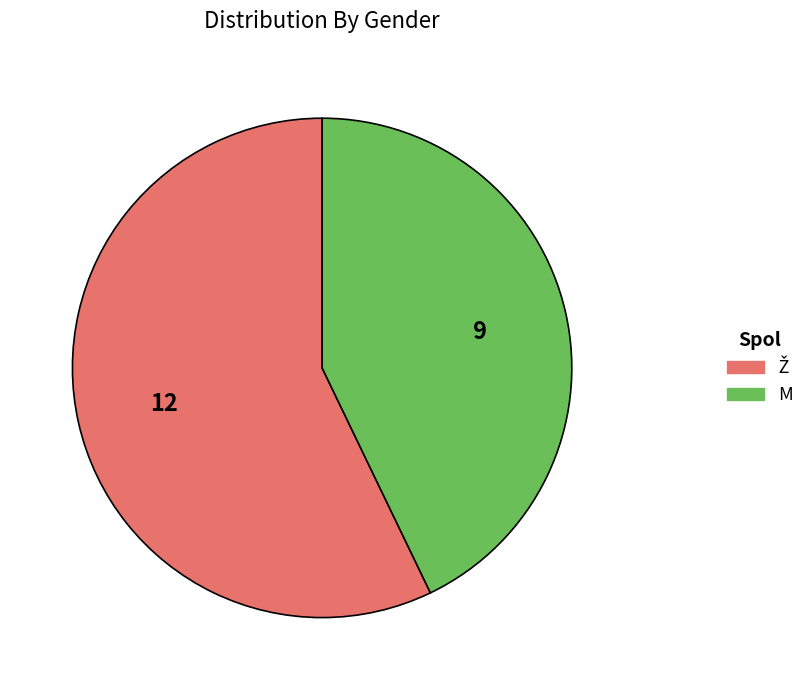

Does any single category account for the majority?

Yes